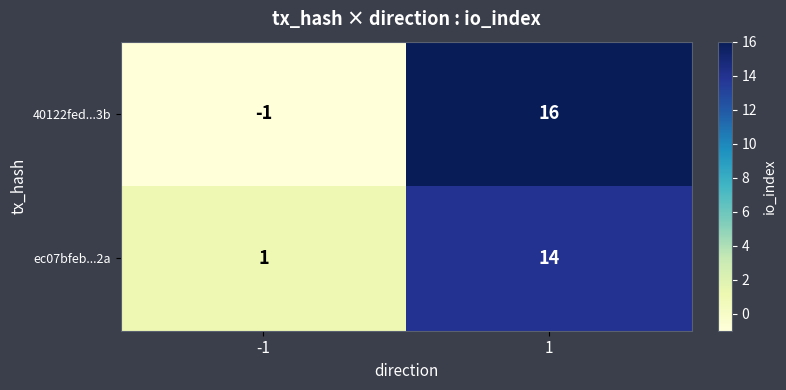

Between -1 and 1, which series saw the biggest shift?

40122fed...3b